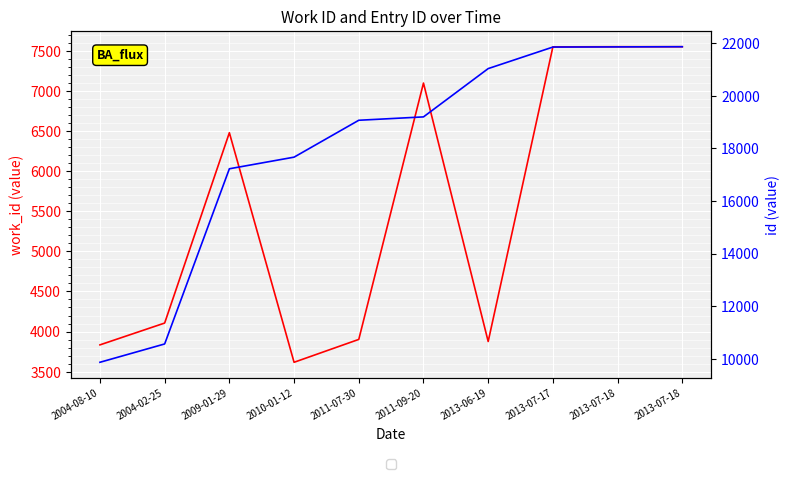

Which has a higher value, 2013-07-17 or 2011-09-20?

2013-07-17